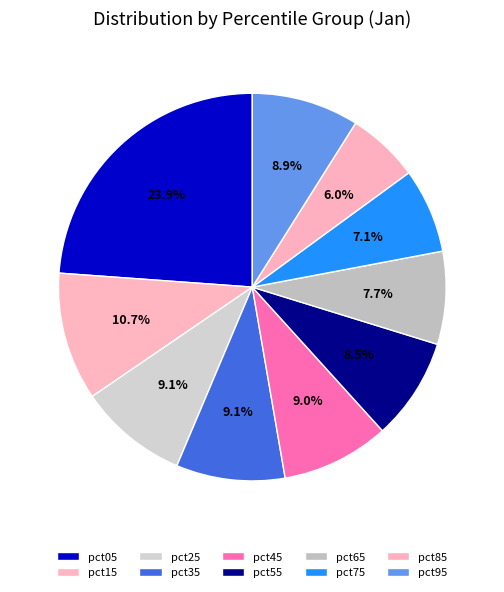

Does pct35 account for over 50% of the chart?

No